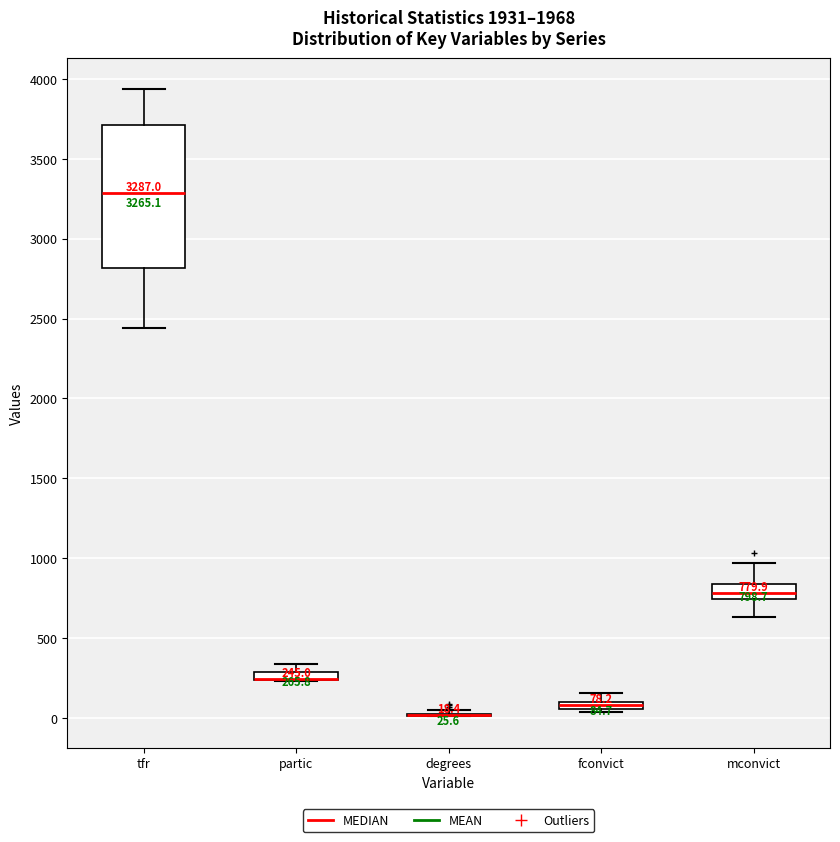

Which box is the tallest, from its lower edge to its upper edge?

tfr